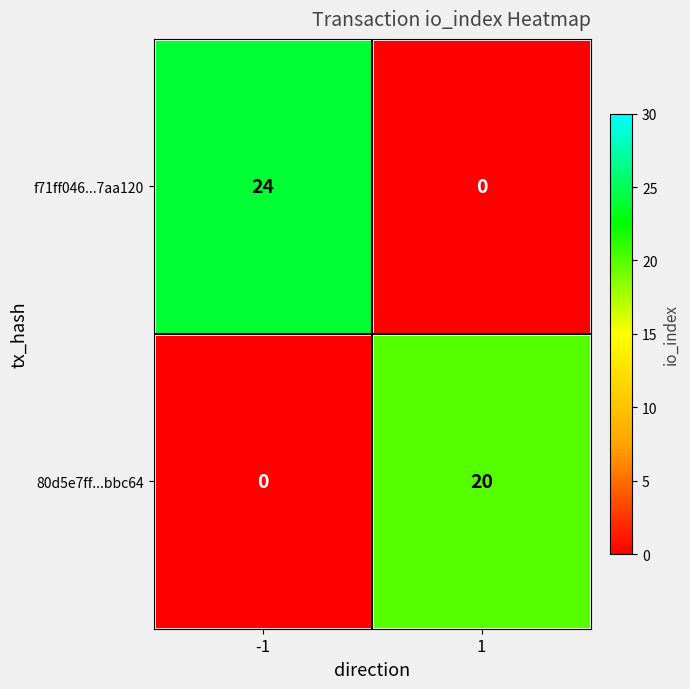

Rank the series at -1 from lowest to highest value.

80d5e7ff...bbc64, f71ff046...7aa120